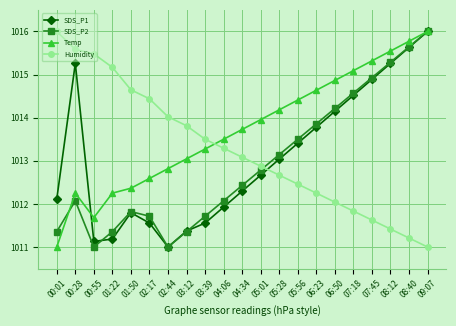

What is the smallest value displayed?

1011.0